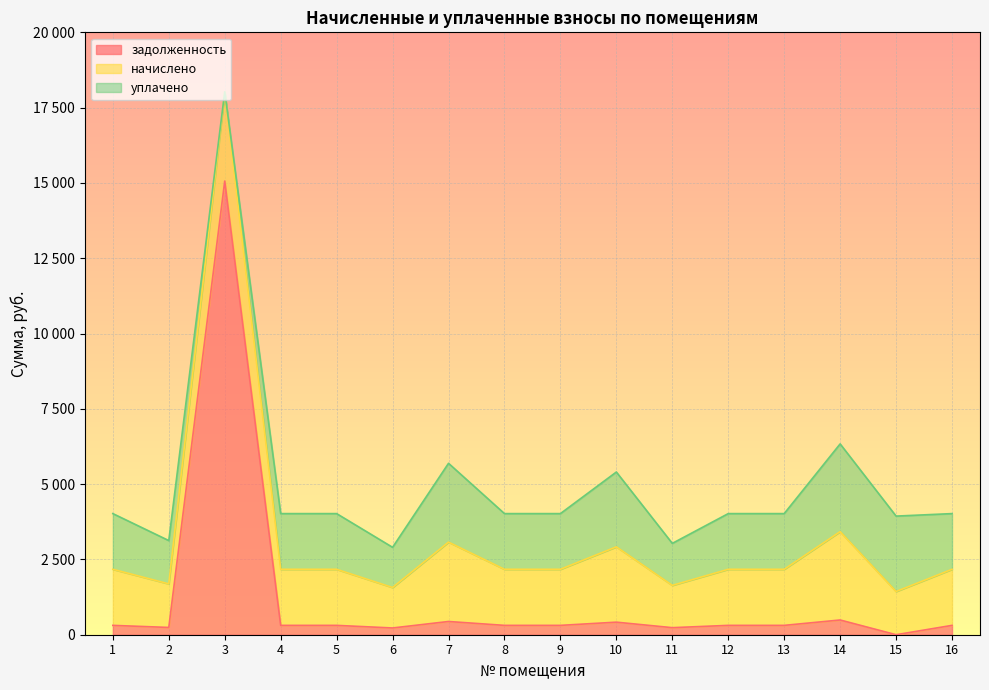

How many distinct data groups are displayed?

3